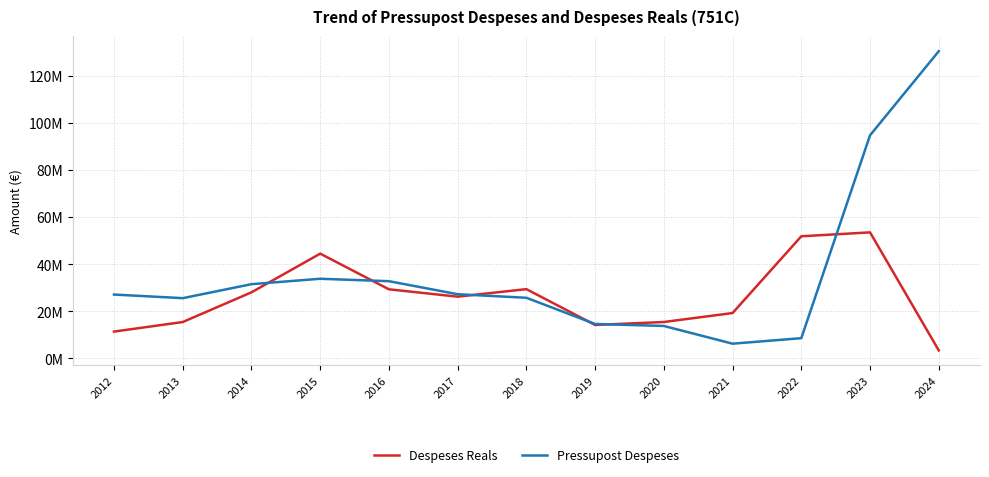

What are all the series names shown in the legend?

Despeses Reals, Pressupost Despeses